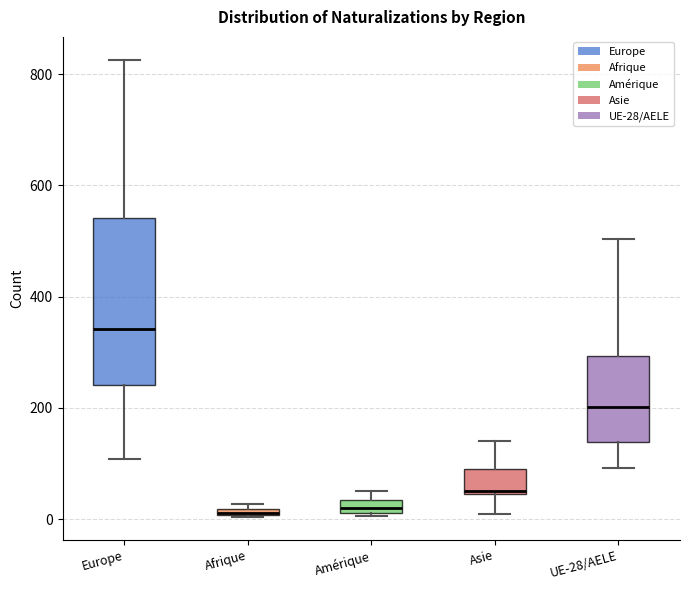

Comparing the boxes themselves (not the whiskers), which one is the tallest?

Europe